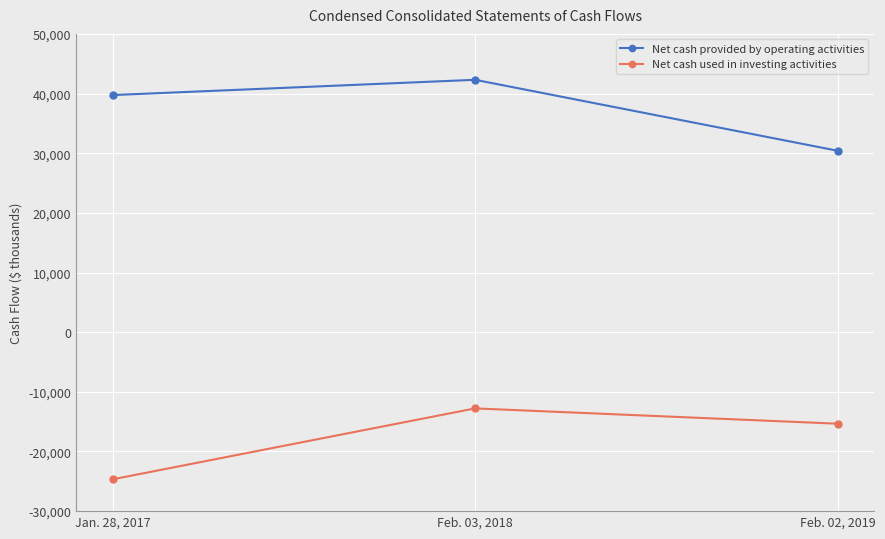

Is the value of Net cash used in investing activities at Jan. 28, 2017 greater than the value of Net cash provided by operating activities at Feb. 03, 2018?

No